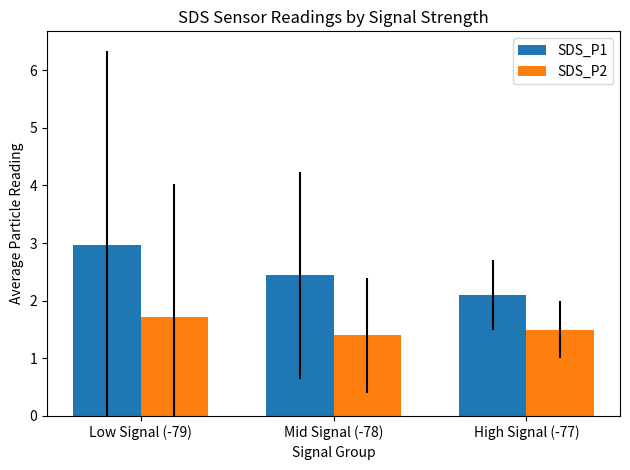

The SDS_P2 series shows 1.7 at Low Signal (-79). True or false?

True